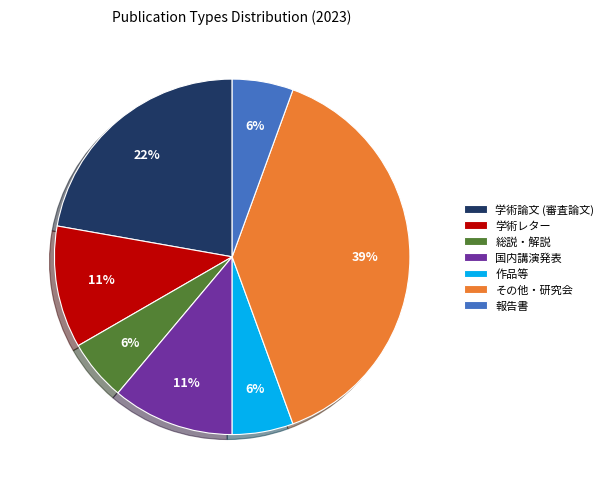

How many slices are in this pie chart?

7